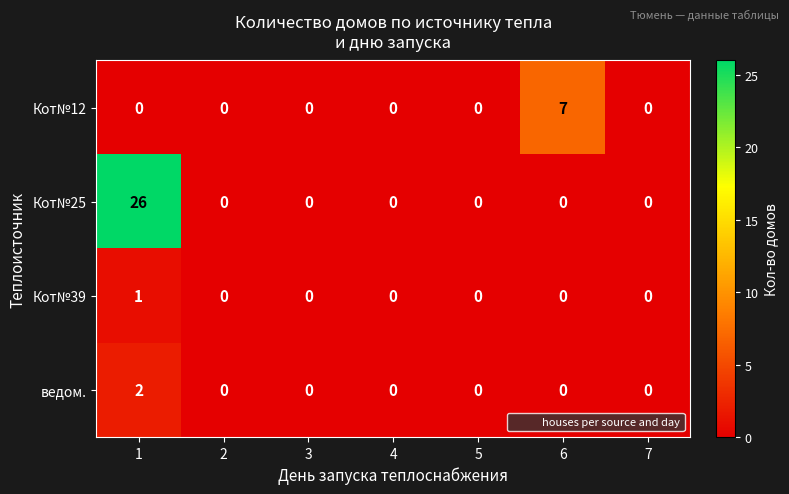

Count the number of data series in this chart.

4